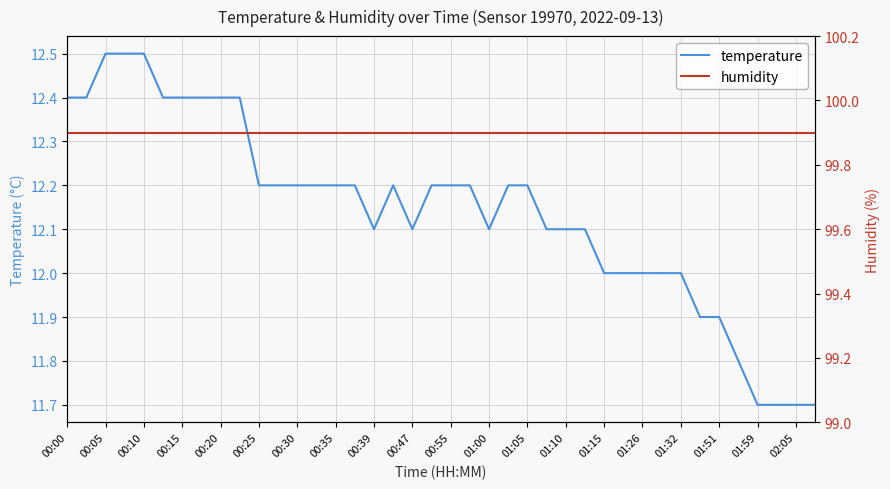

Which series has the widest spread of values?

temperature